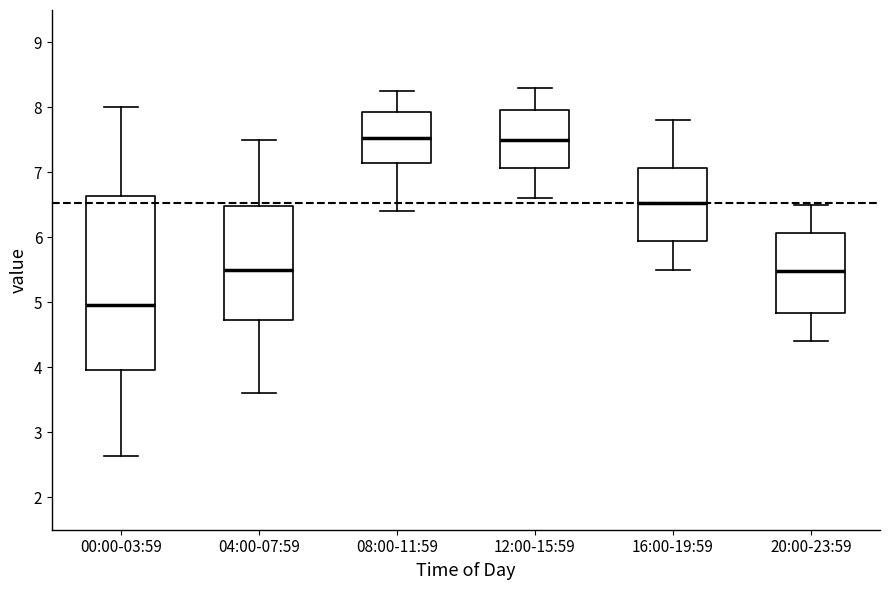

Where does the median line of the box for 16:00-19:59 sit on the y-axis? The values are not printed on the chart, so give them approximately, as read against the axis.

6.5